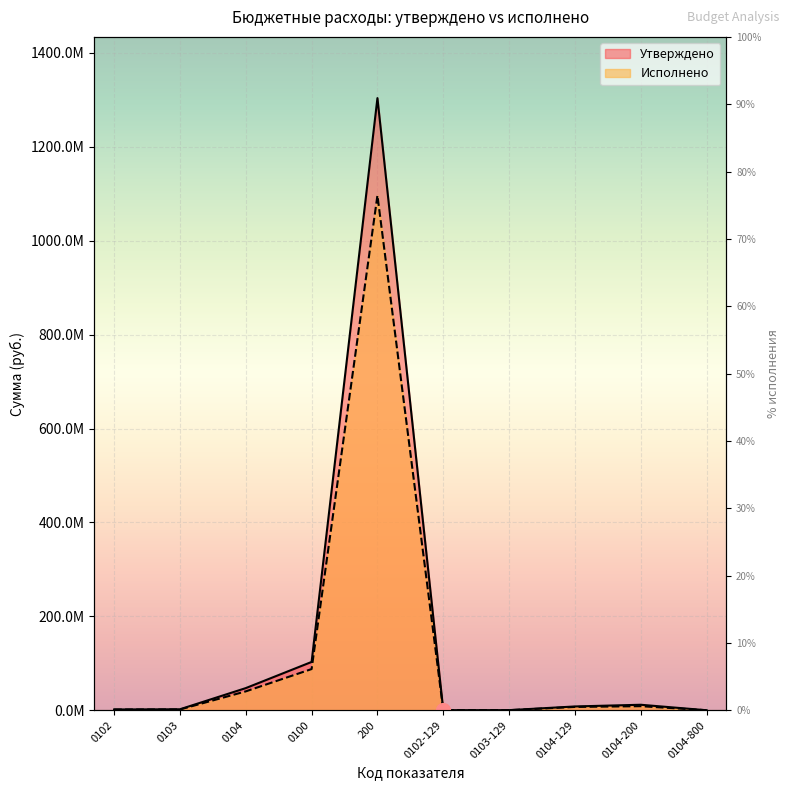

At which label does Исполнено first exceed 7218649?

0104